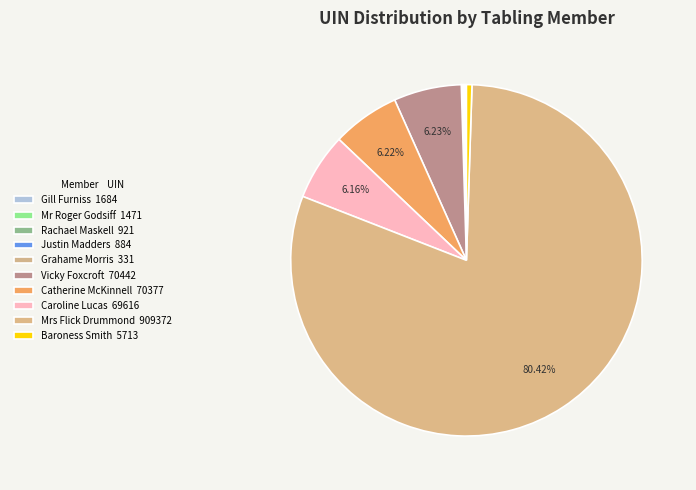

To the nearest percent, what is the combined percentage of Baroness Smith and Catherine McKinnell?

7%